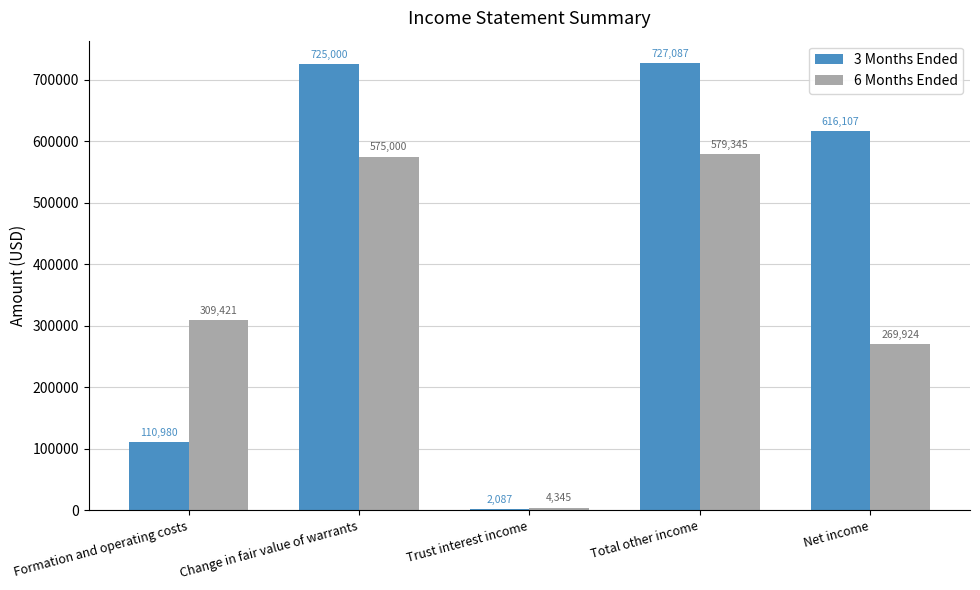

What is the average value of the 6 Months Ended series?

347607